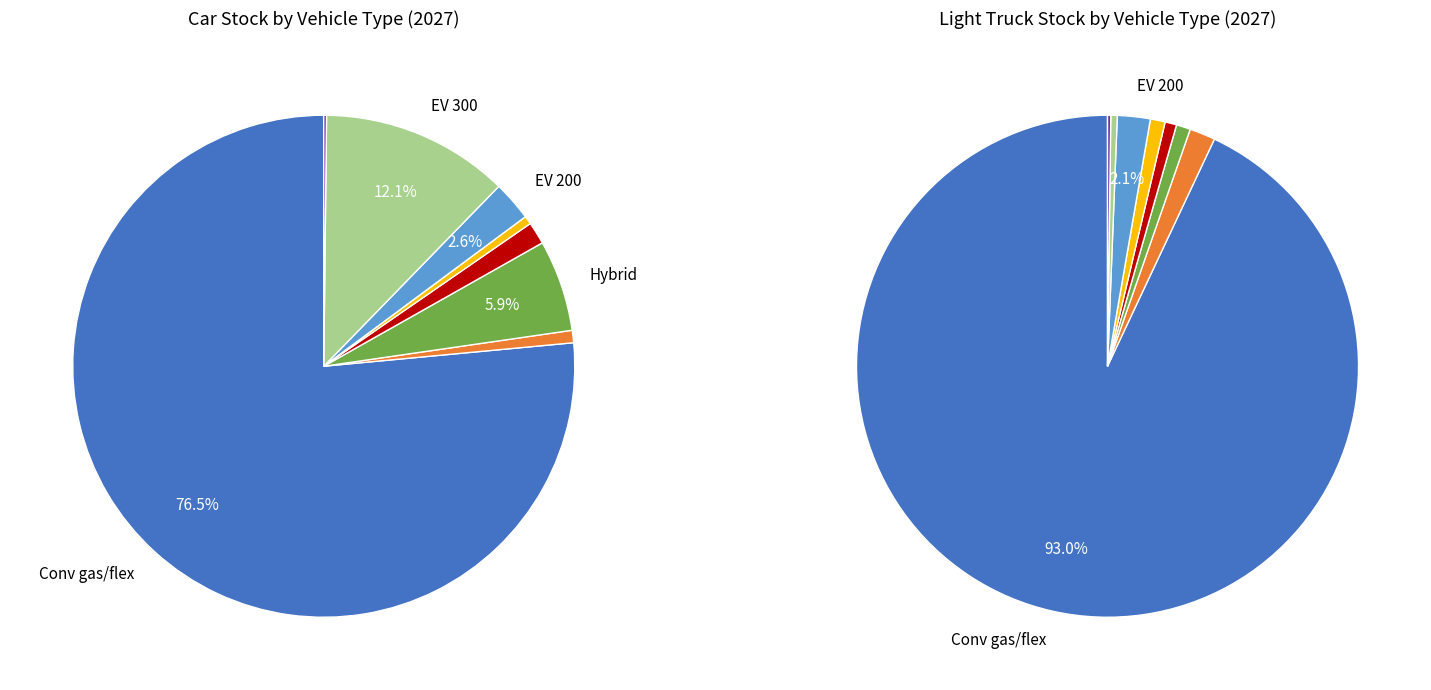

What percentage is NOT represented by 2?

94.1%